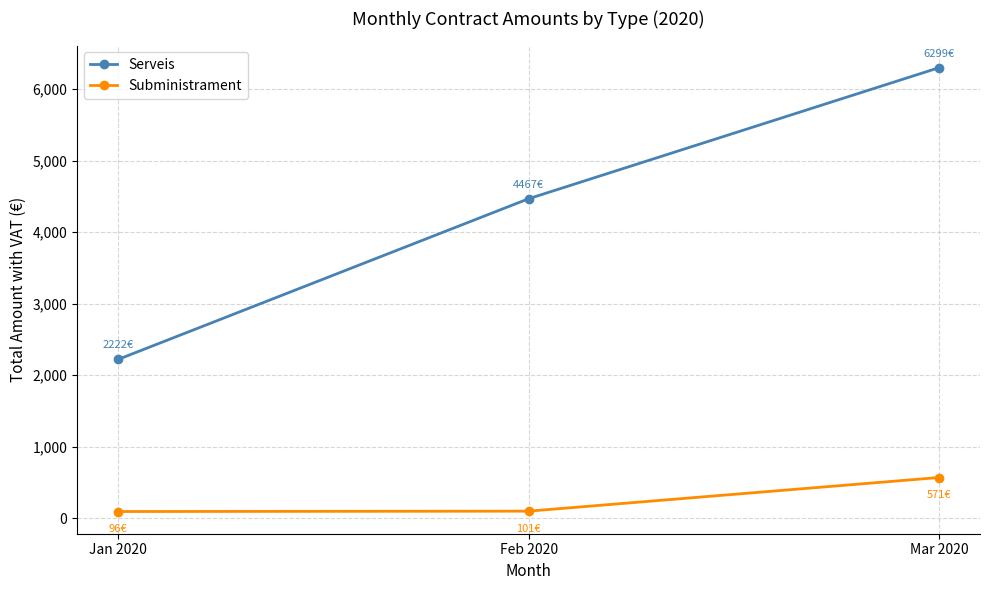

List the series in order of their peak value, lowest first.

Subministrament, Serveis